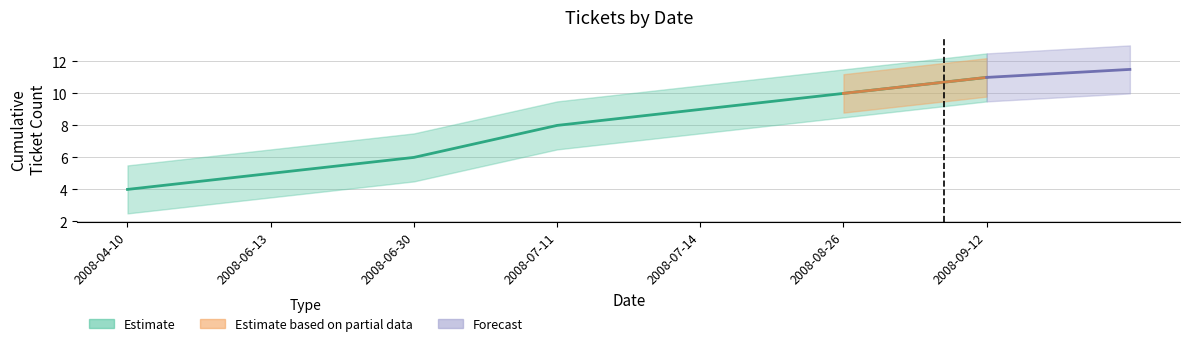

At which category is the sum across all series the highest?

2008-09-12